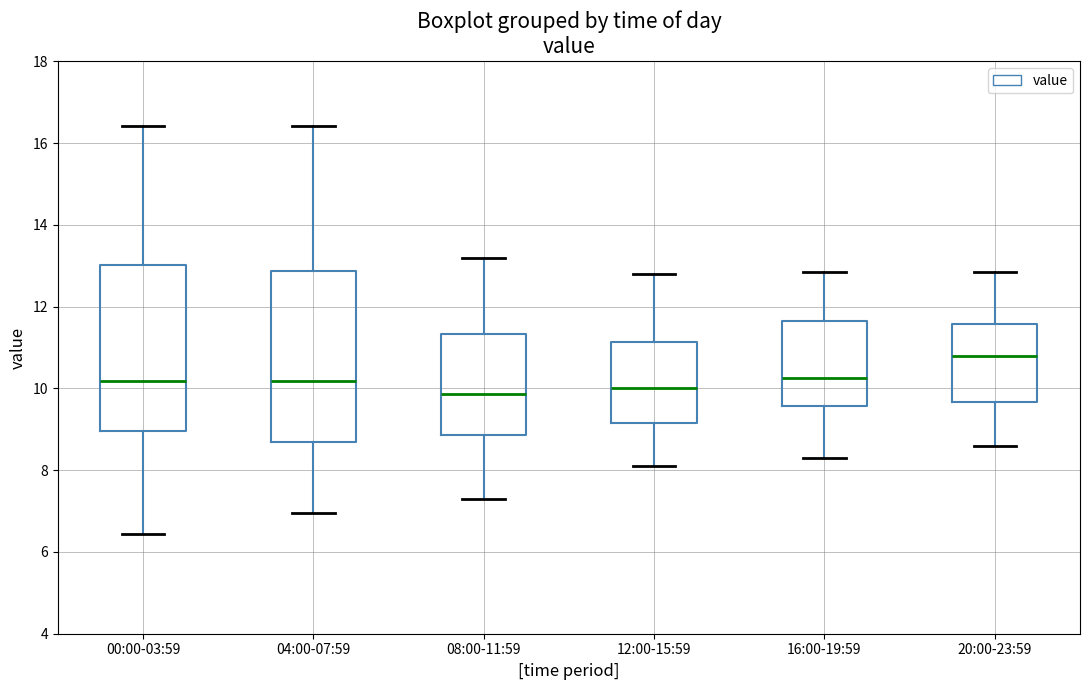

Reading left to right, transcribe this box plot: for each box, give where its median line is, the range the box spans, and where its two whiskers end, as read against the y-axis. The values are not printed on the chart, so give them approximately, as read against the axis.

00:00-03:59: median 10.2, box 9.0 to 13.0, whiskers 6.4 to 16.4
04:00-07:59: median 10.2, box 8.6 to 12.8, whiskers 7.0 to 16.4
08:00-11:59: median 9.8, box 8.8 to 11.4, whiskers 7.4 to 13.2
12:00-15:59: median 10.0, box 9.2 to 11.2, whiskers 8.2 to 12.8
16:00-19:59: median 10.2, box 9.6 to 11.6, whiskers 8.4 to 12.8
20:00-23:59: median 10.8, box 9.6 to 11.6, whiskers 8.6 to 12.8